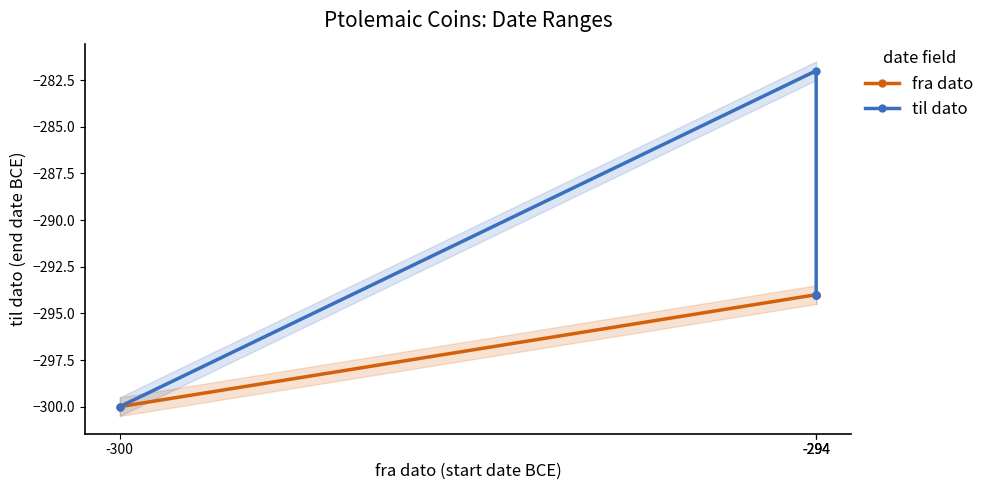

At which label is fra dato closest to -297?

-300